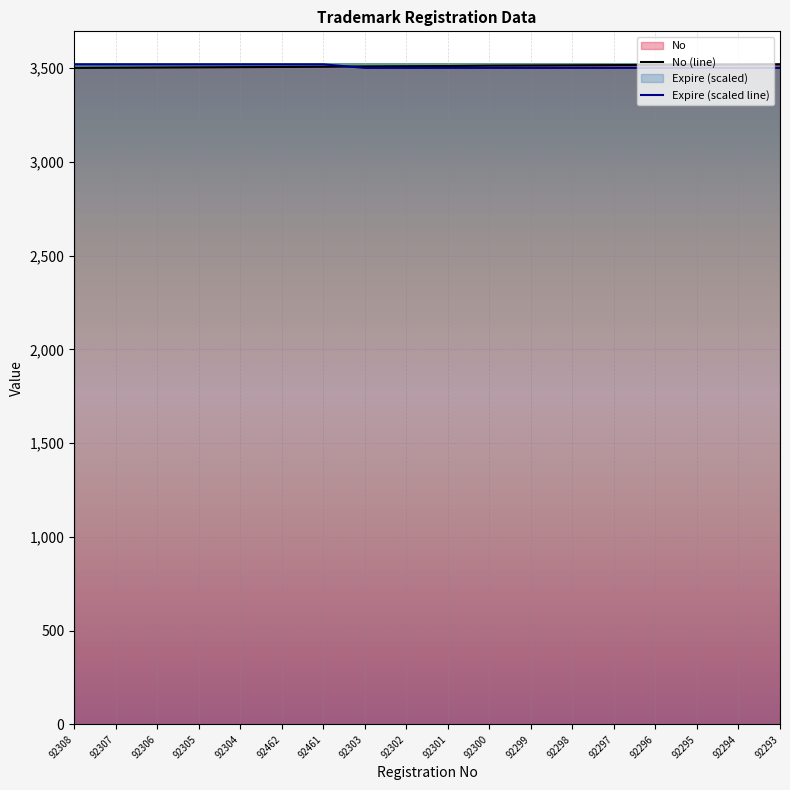

How many data points in No (line) are above 3511?

8